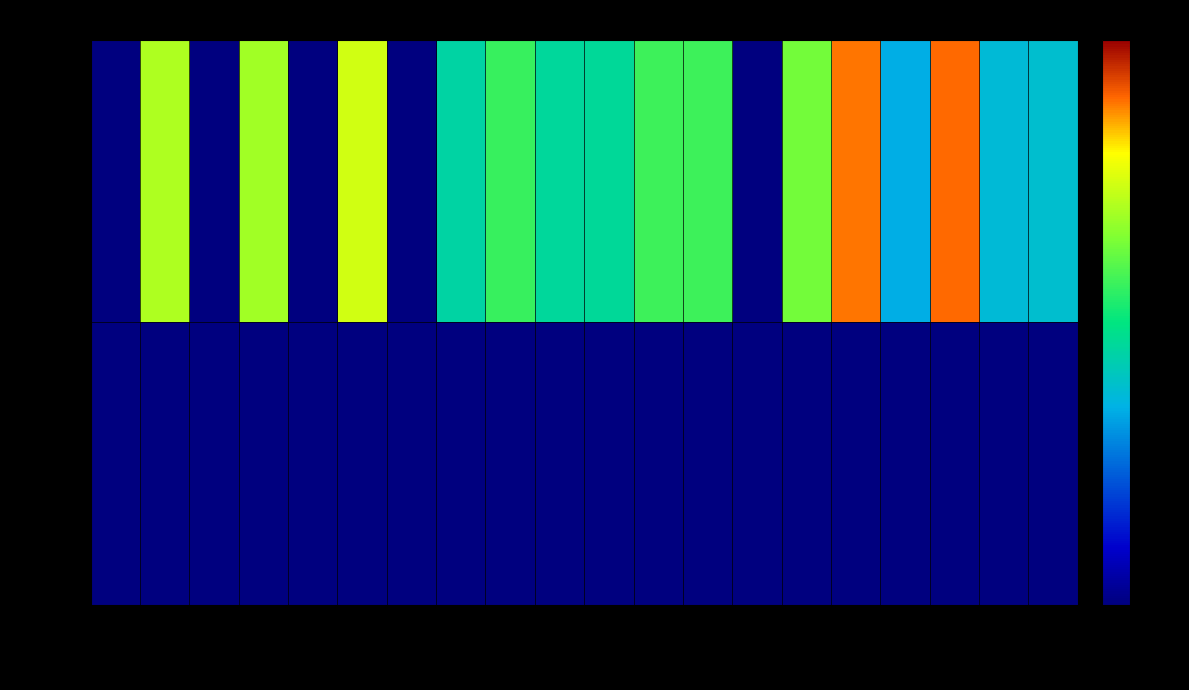

At which category is the sum across all series the highest?

15-Fri